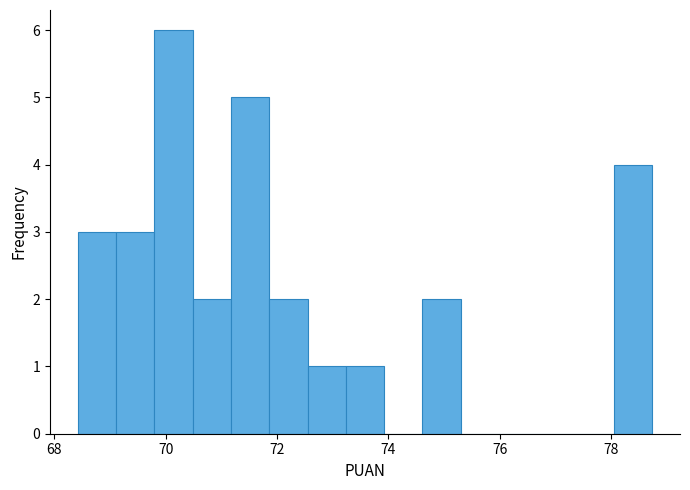

Read against the x-axis, roughly where is the centre of the tallest bar?

70.2